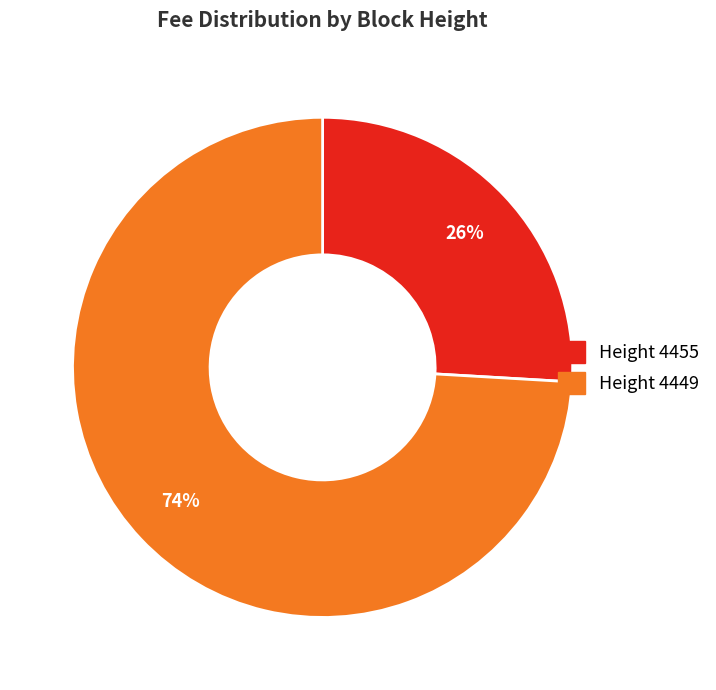

Which category has the biggest portion of the pie?

Height 4449